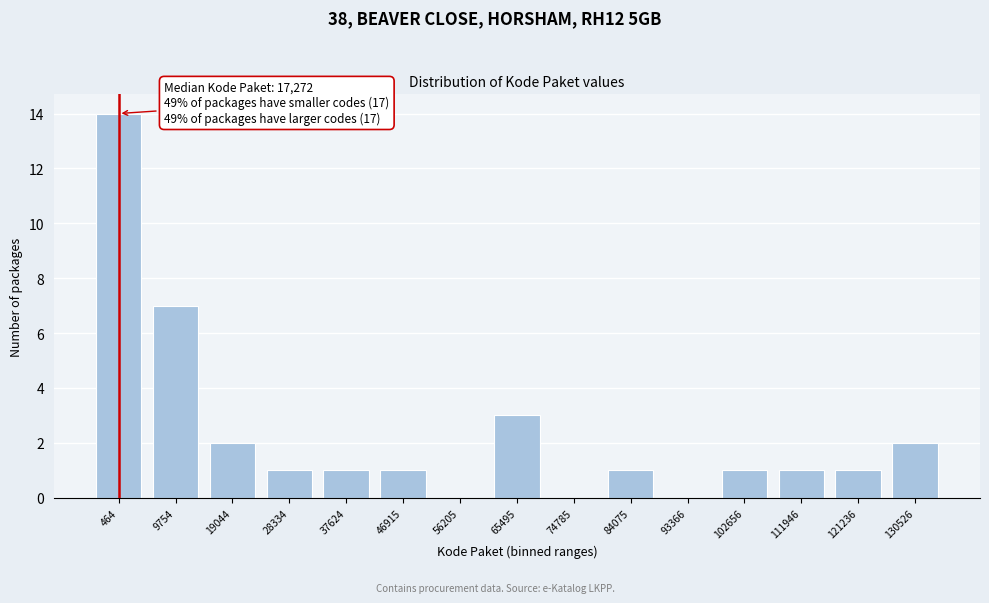

Reading right to left, list all the values displayed in this chart.

130526=2	121236=1	111946=1	102656=1	93366=0	84075=1	74785=0	65495=3	56205=0	46915=1	37624=1	28334=1	19044=2	9754=7	464=14